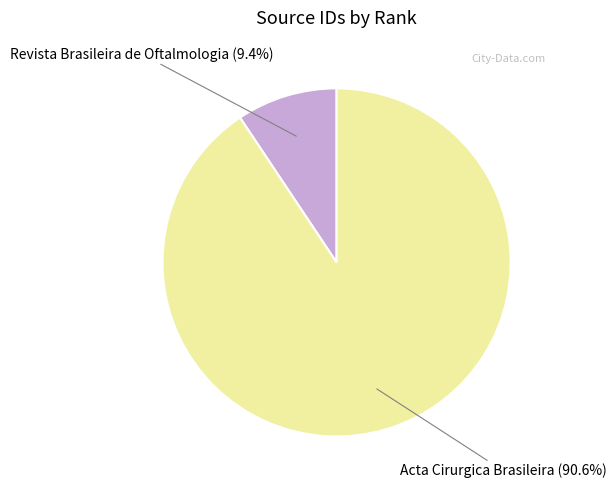

Between Acta Cirurgica Brasileira (90.6%) and Revista Brasileira de Oftalmologia (9.4%), which is larger?

Acta Cirurgica Brasileira (90.6%)